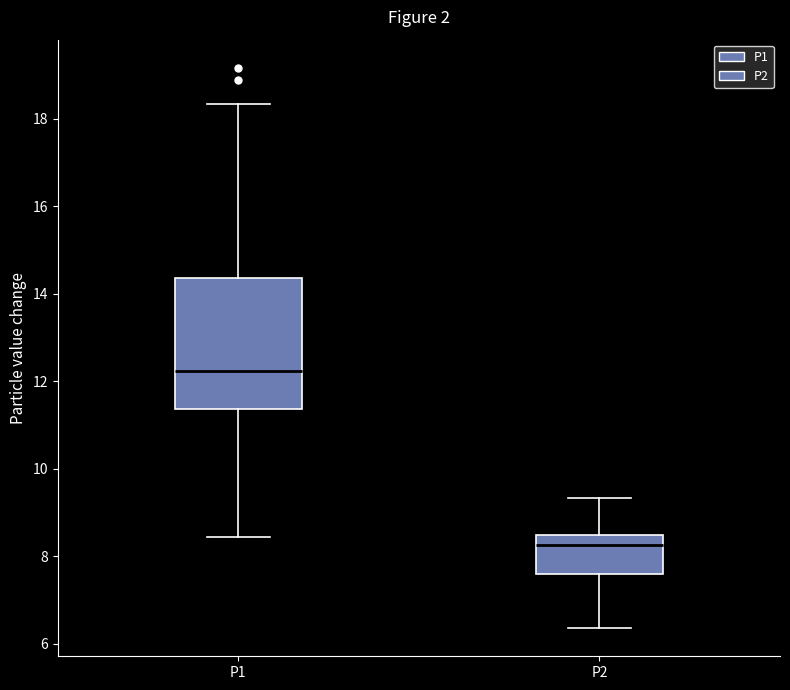

Reading left to right, transcribe this box plot: for each box, give where its median line is, the range the box spans, and where its two whiskers end, as read against the y-axis. The values are not printed on the chart, so give them approximately, as read against the axis.

P1: median 12.2, box 11.4 to 14.4, whiskers 8.4 to 18.4
P2: median 8.2, box 7.6 to 8.4, whiskers 6.4 to 9.4